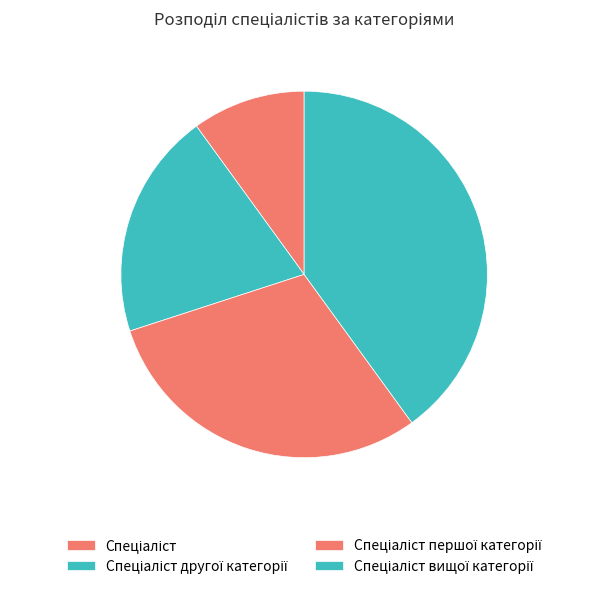

What is the smallest slice in the pie chart?

Спеціаліст